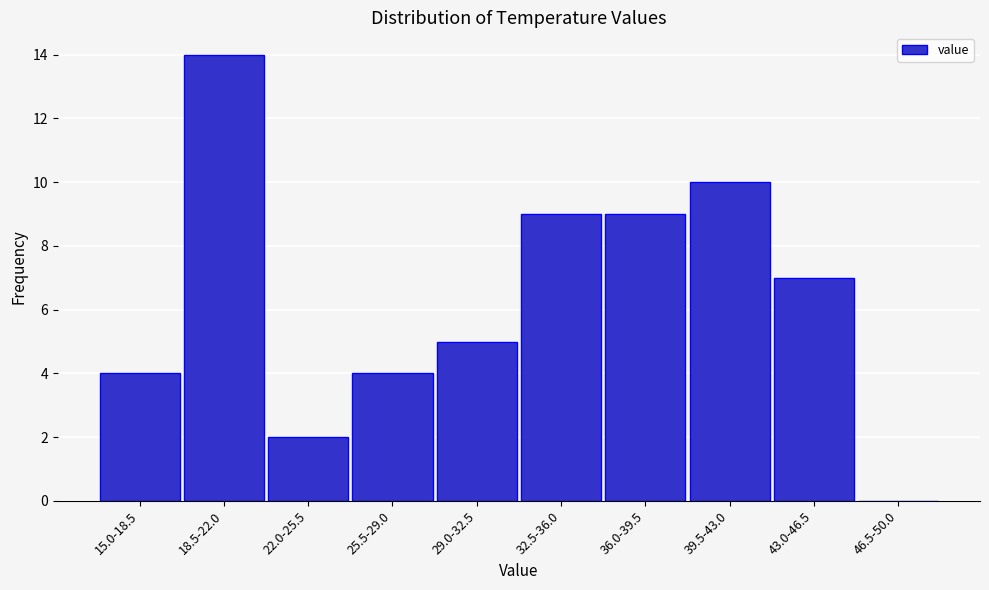

Reading left to right, list all the values displayed in this chart.

15.0-18.5=4	18.5-22.0=14	22.0-25.5=2	25.5-29.0=4	29.0-32.5=5	32.5-36.0=9	36.0-39.5=9	39.5-43.0=10	43.0-46.5=7	46.5-50.0=0